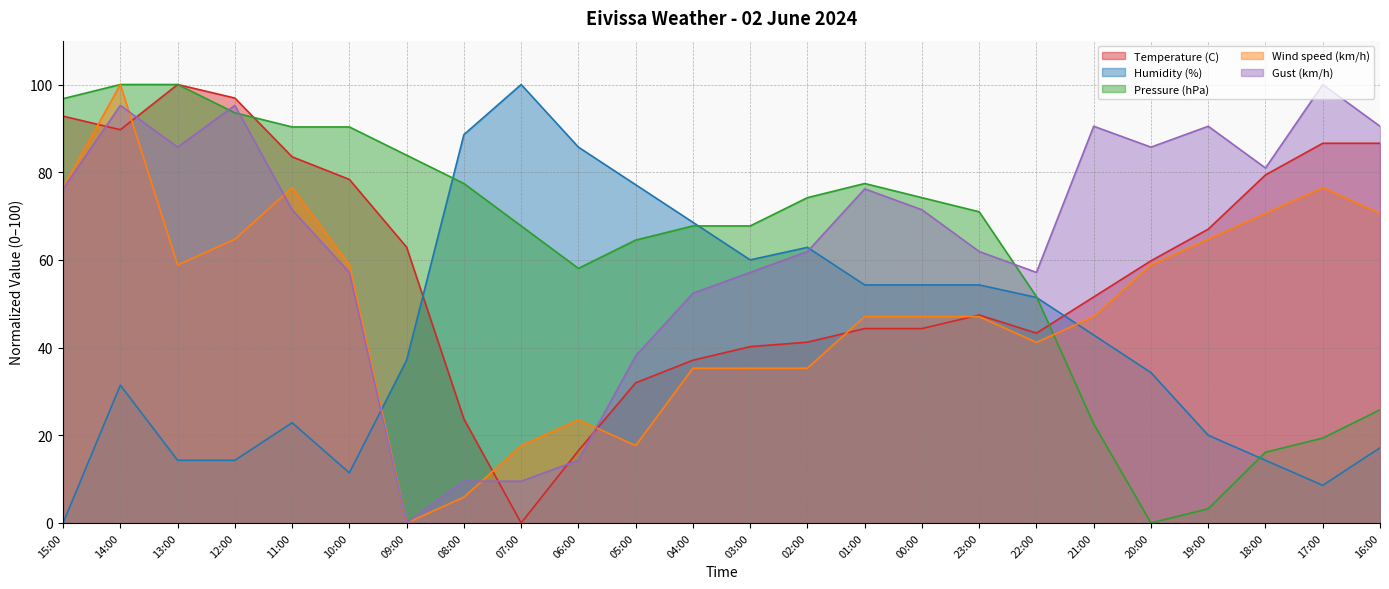

Reading left to right, extract all data points from this chart.

Temperature (C): 15:00=92.8	14:00=89.7	13:00=100.0	12:00=96.9	11:00=83.5	10:00=78.4	09:00=62.9	08:00=23.7	07:00=0.0	06:00=16.5	05:00=32.0	04:00=37.1	03:00=40.2	02:00=41.2	01:00=44.3	00:00=44.3	23:00=47.4	22:00=43.3	21:00=51.5	20:00=59.8	19:00=67.0	18:00=79.4	17:00=86.6	16:00=86.6
Humidity (%): 15:00=0.0	14:00=31.4	13:00=14.3	12:00=14.3	11:00=22.9	10:00=11.4	09:00=37.1	08:00=88.6	07:00=100.0	06:00=85.7	05:00=77.1	04:00=68.6	03:00=60.0	02:00=62.9	01:00=54.3	00:00=54.3	23:00=54.3	22:00=51.4	21:00=42.9	20:00=34.3	19:00=20.0	18:00=14.3	17:00=8.6	16:00=17.1
Pressure (hPa): 15:00=96.8	14:00=100.0	13:00=100.0	12:00=93.5	11:00=90.3	10:00=90.3	09:00=83.9	08:00=77.4	07:00=67.7	06:00=58.1	05:00=64.5	04:00=67.7	03:00=67.7	02:00=74.2	01:00=77.4	00:00=74.2	23:00=71.0	22:00=51.6	21:00=22.6	20:00=0.0	19:00=3.2	18:00=16.1	17:00=19.4	16:00=25.8
Wind speed (km/h): 15:00=76.5	14:00=100.0	13:00=58.8	12:00=64.7	11:00=76.5	10:00=58.8	09:00=0.0	08:00=5.9	07:00=17.6	06:00=23.5	05:00=17.6	04:00=35.3	03:00=35.3	02:00=35.3	01:00=47.1	00:00=47.1	23:00=47.1	22:00=41.2	21:00=47.1	20:00=58.8	19:00=64.7	18:00=70.6	17:00=76.5	16:00=70.6
Gust (km/h): 15:00=76.2	14:00=95.2	13:00=85.7	12:00=95.2	11:00=71.4	10:00=57.1	09:00=0.0	08:00=9.5	07:00=9.5	06:00=14.3	05:00=38.1	04:00=52.4	03:00=57.1	02:00=61.9	01:00=76.2	00:00=71.4	23:00=61.9	22:00=57.1	21:00=90.5	20:00=85.7	19:00=90.5	18:00=81.0	17:00=100.0	16:00=90.5